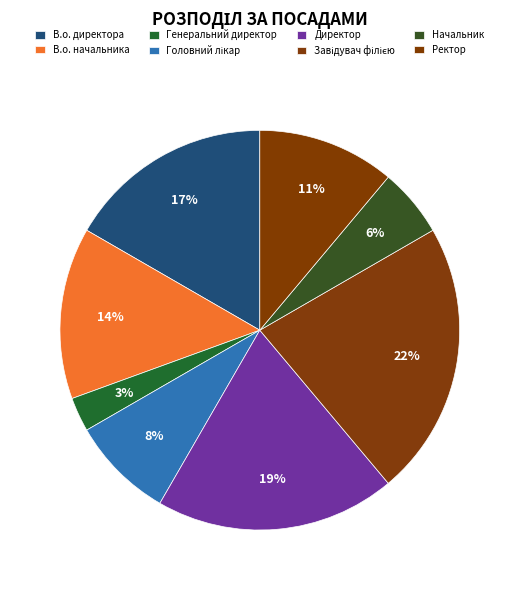

What is the largest slice in the pie chart?

Завідувач філією